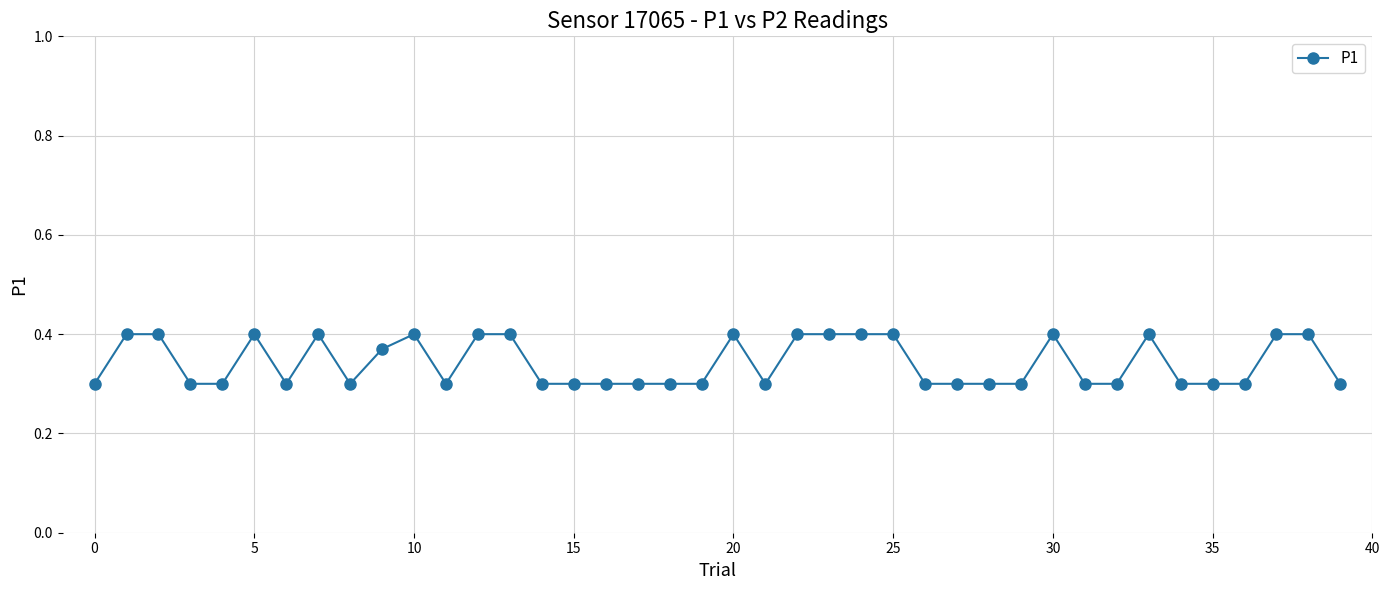

What is the average value?

0.3